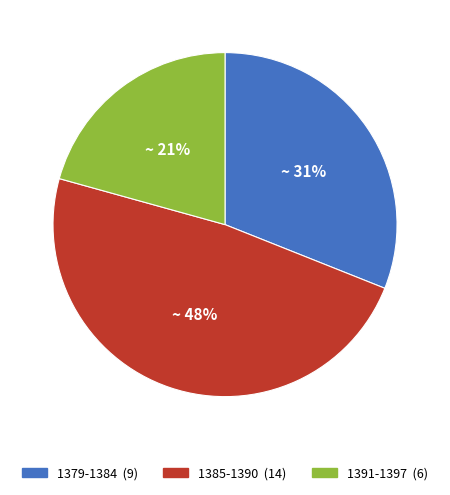

Does any single category account for the majority?

No